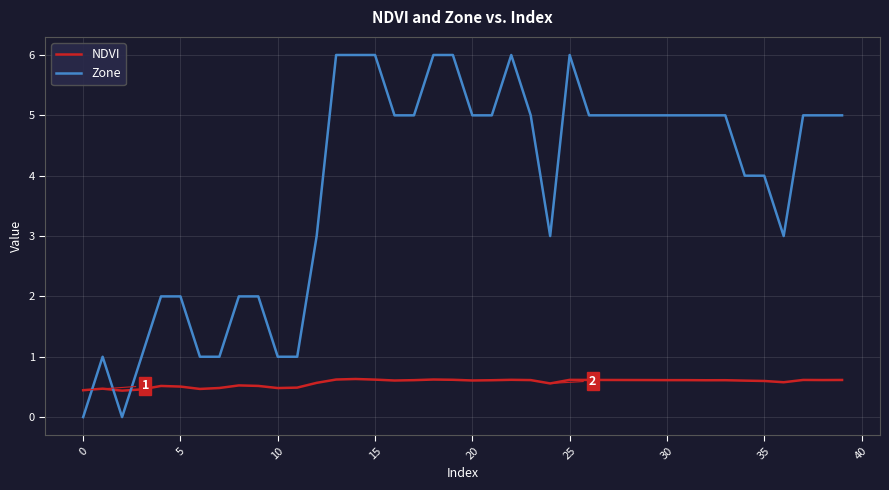

List the series in order of their peak value, highest first.

Zone, NDVI